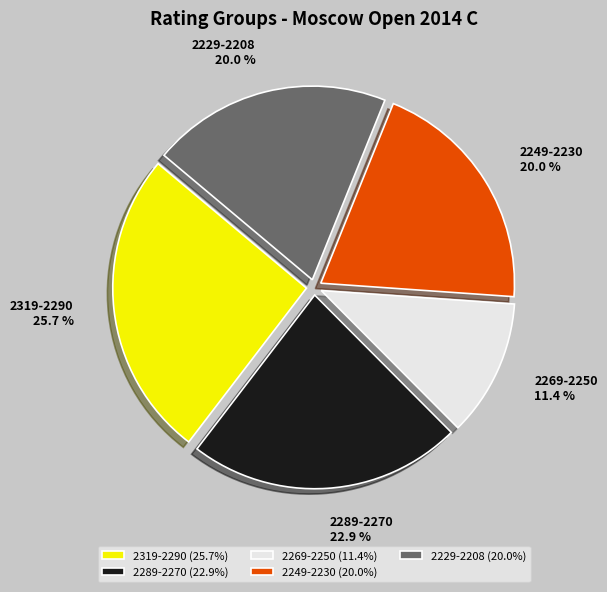

What percentage is NOT represented by 2249-2230?

80.0%